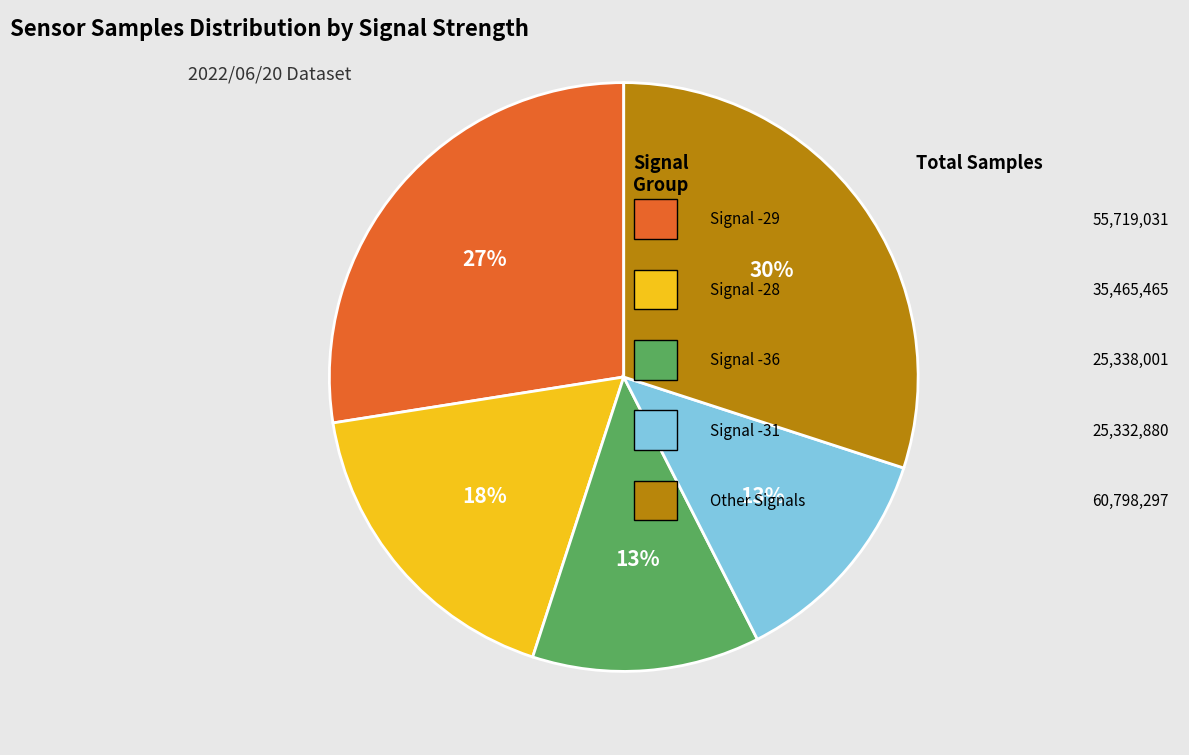

Is there a majority slice in this chart?

No